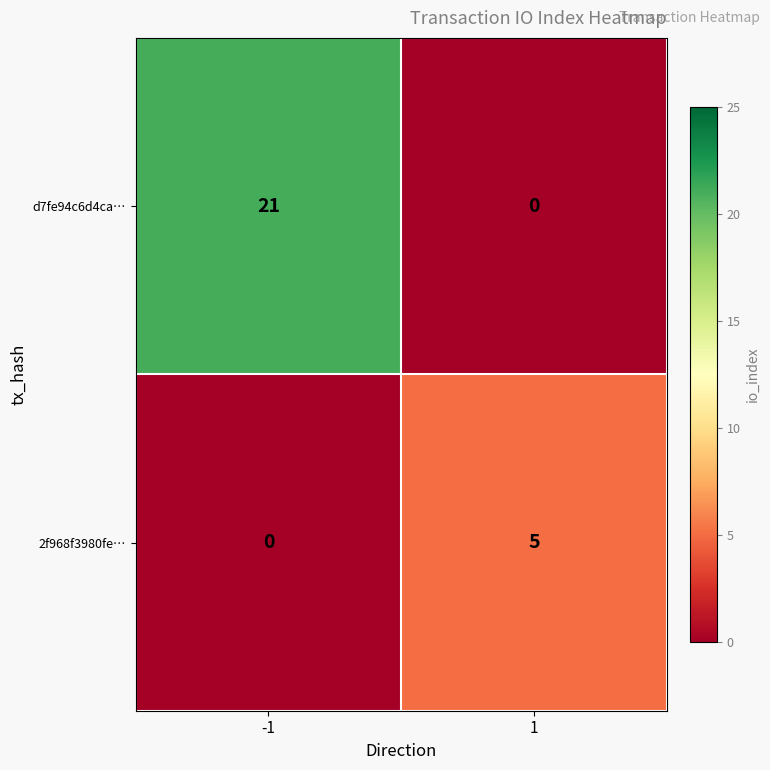

What is the total value across all series at 1?

5